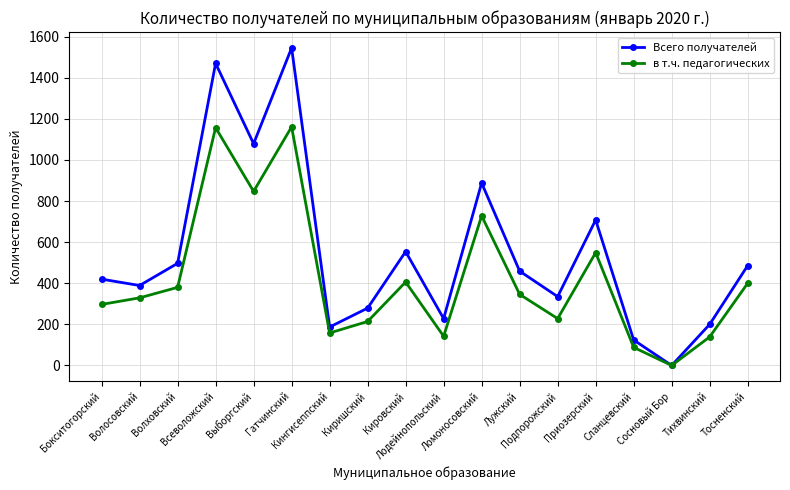

Which series has the largest total across all categories?

Всего получателей